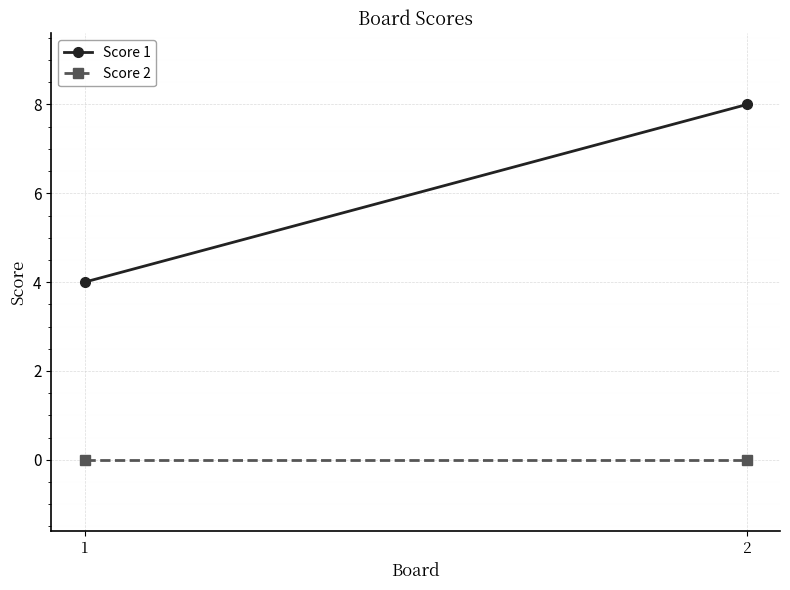

True or false: Score 2 has a value of 0 at 2.

True